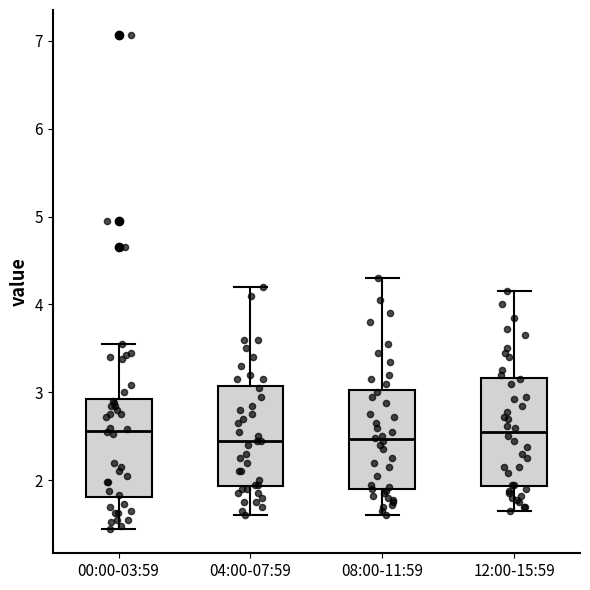

Where does the lower whisker of the box for 00:00-03:59 end on the y-axis? The values are not printed on the chart, so give them approximately, as read against the axis.

1.5